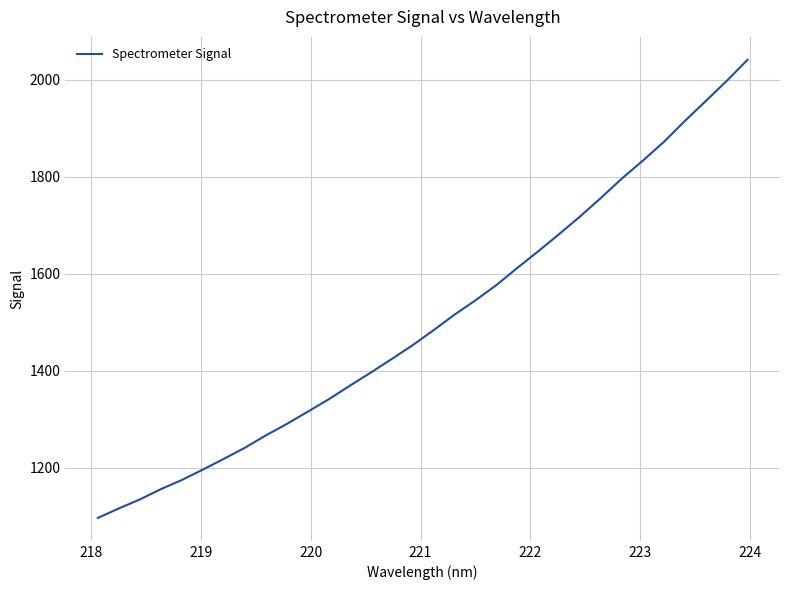

What is the difference between the maximum and minimum values?

944.6